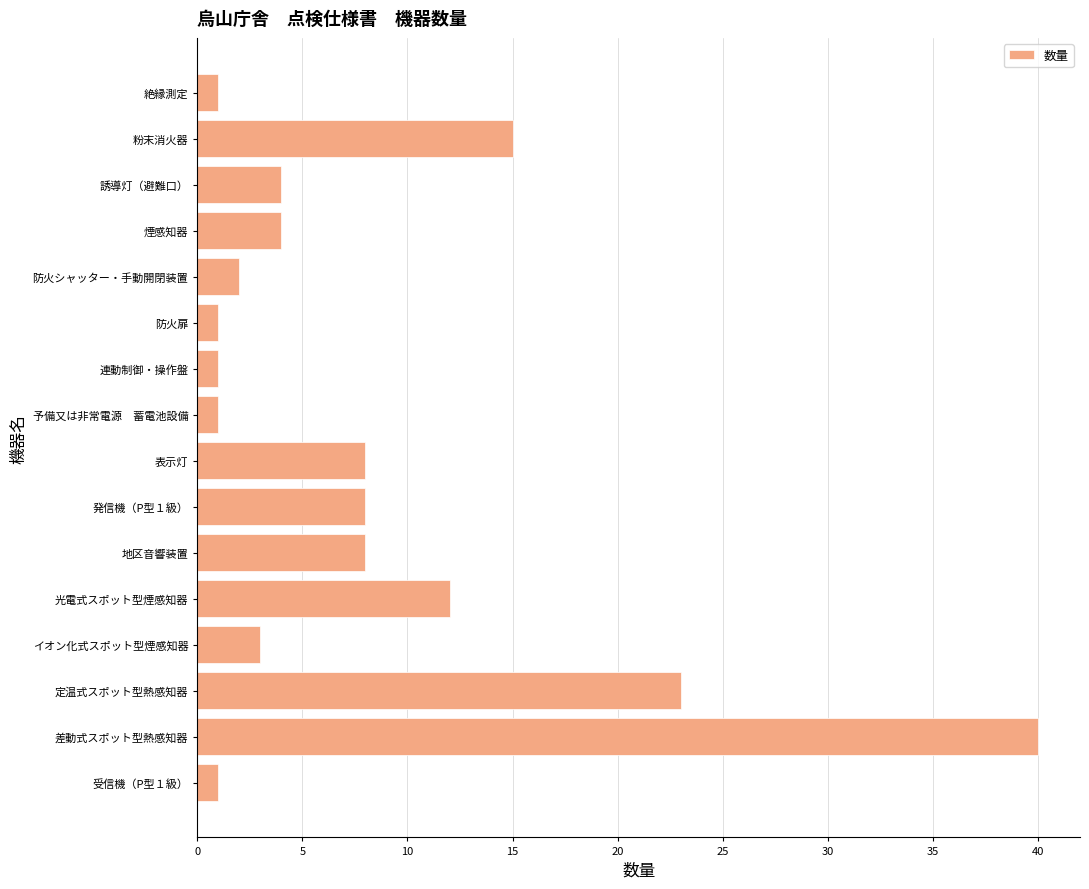

What is the ratio of the value at 光電式スポット型煙感知器 to the value at イオン化式スポット型煙感知器?

4.0